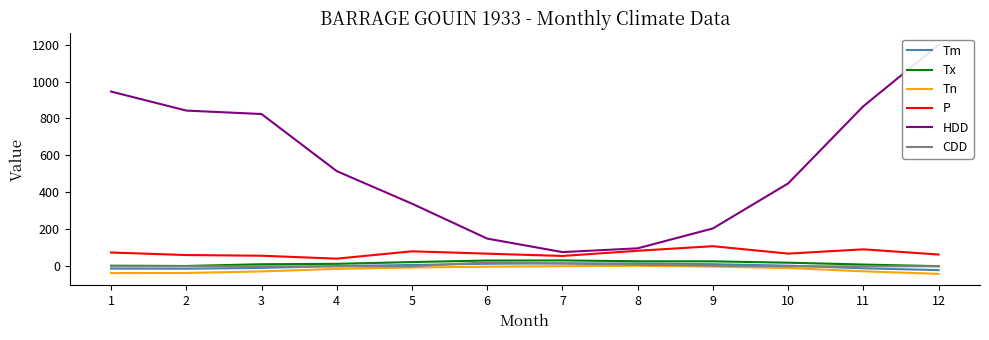

Reading left to right, list all the values displayed in this chart.

Tm: 1=-12.5	2=-13.2	3=-8.6	4=0.8	5=7.1	6=13.7	7=16.0	8=15.1	9=11.3	10=3.5	11=-10.9	12=-20.7
Tx: 1=3.3	2=1.7	3=11.1	4=13.3	5=22.8	6=31.1	7=31.7	8=27.2	9=26.7	10=19.4	11=9.4	12=0.6
Tn: 1=-36.7	2=-36.1	3=-27.8	4=-13.9	5=-6.7	6=-2.2	7=0.6	8=2.8	9=-1.7	10=-9.4	11=-27.2	12=-41.1
P: 1=74.6	2=60.8	3=57.2	4=41.3	5=81.1	6=68.3	7=55.9	8=84.0	9=108.8	10=68.6	11=91.8	12=63.6
HDD: 1=945.7	2=842.7	3=824.1	4=515.0	5=338.8	6=149.9	7=76.8	8=97.2	9=204.9	10=448.5	11=866.4	12=1198.2
CDD: 1=0.0	2=0.0	3=0.0	4=0.0	5=0.0	6=21.3	7=14.9	8=8.8	9=3.5	10=0.0	11=0.0	12=0.0